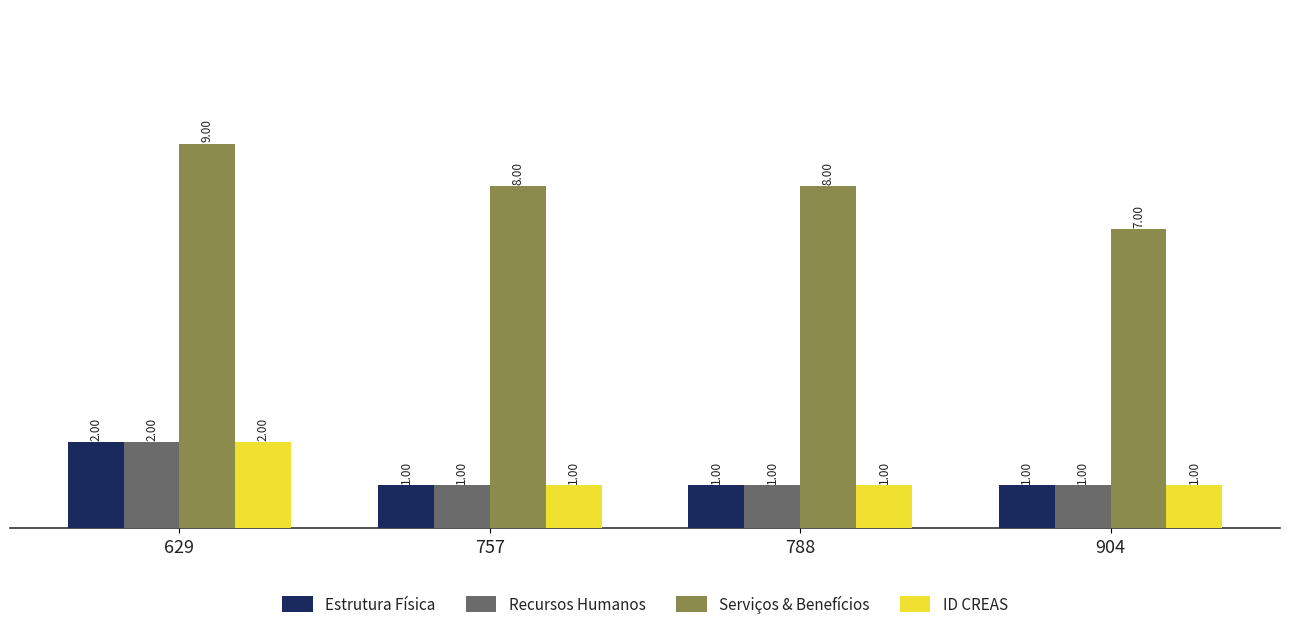

What is the sum of the Serviços & Benefícios values at 757 and 629?

17